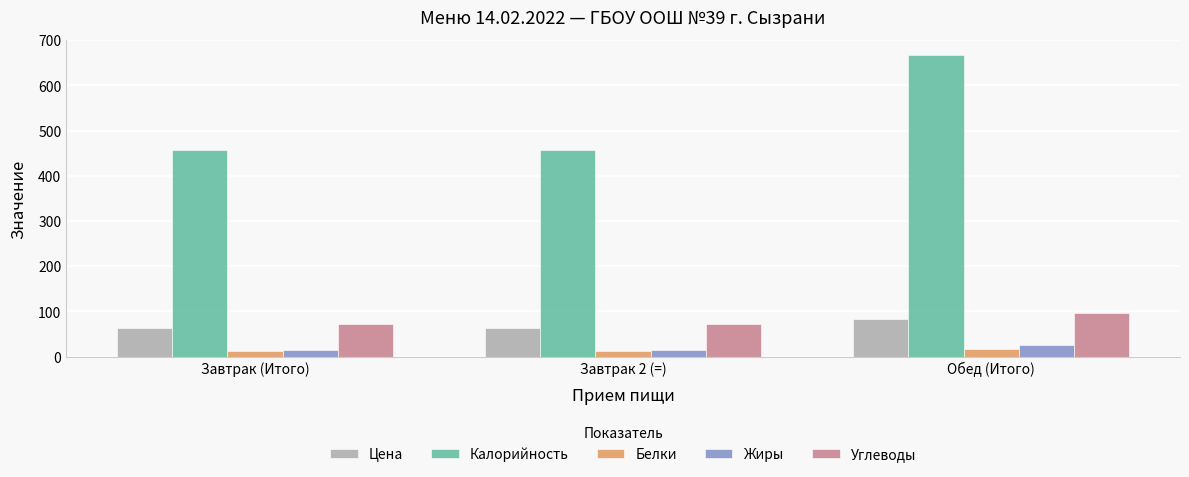

How many distinct data groups are displayed?

5